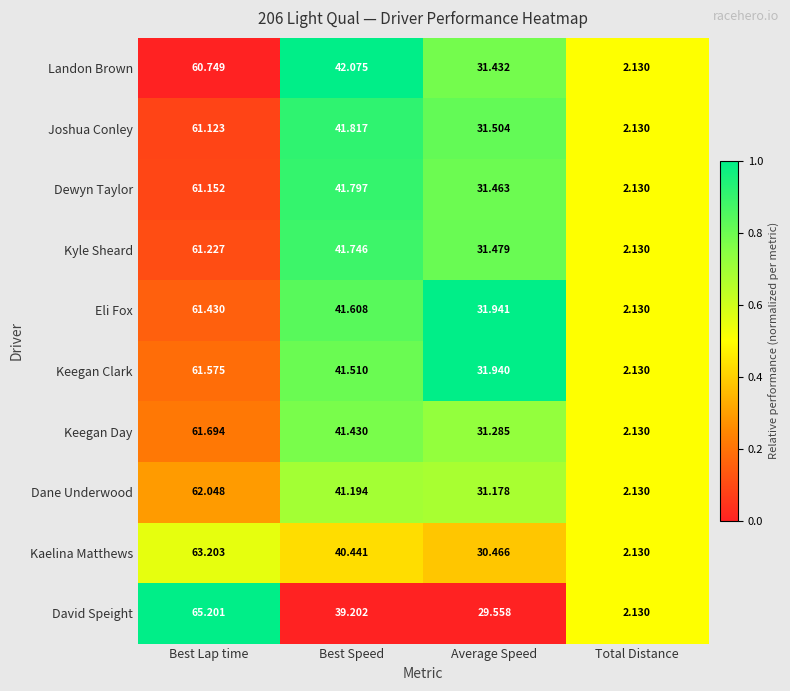

Between Best Lap time and Best Speed, which series saw the biggest shift?

David Speight